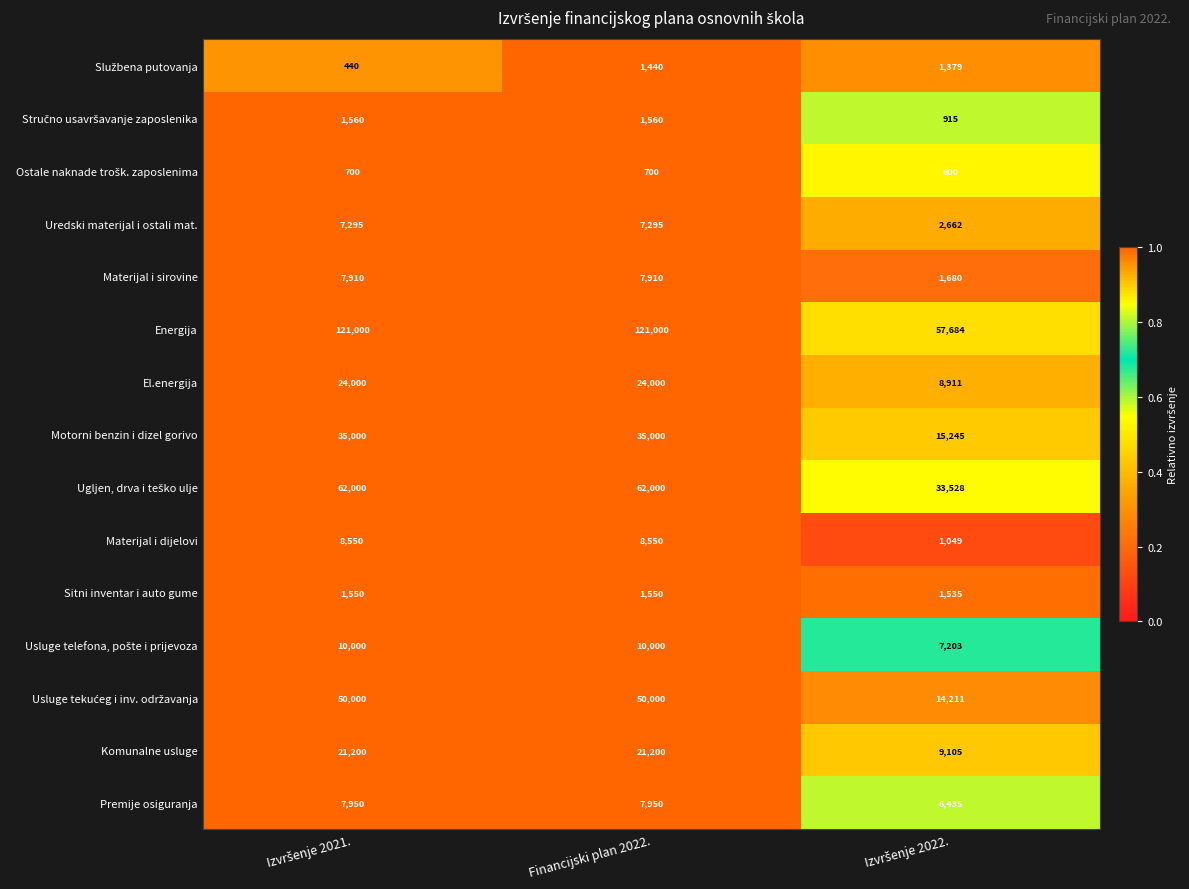

Which series has the widest spread of values?

Energija